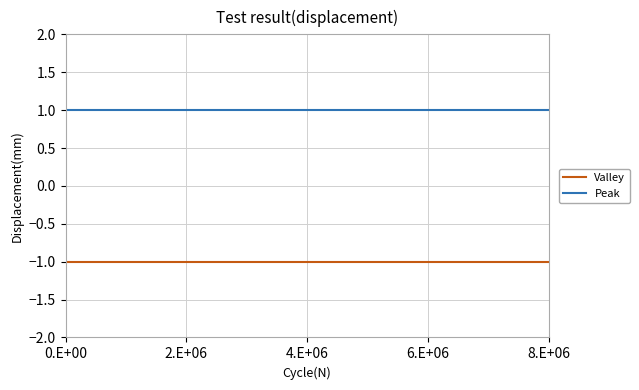

Which series has the largest total across all categories?

Peak